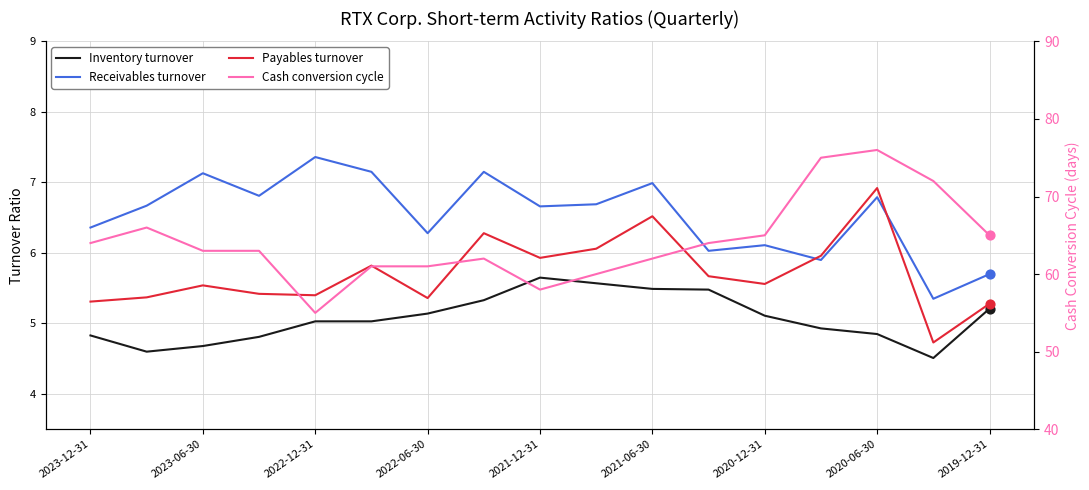

Which series reaches the minimum Y coordinate?

Inventory turnover